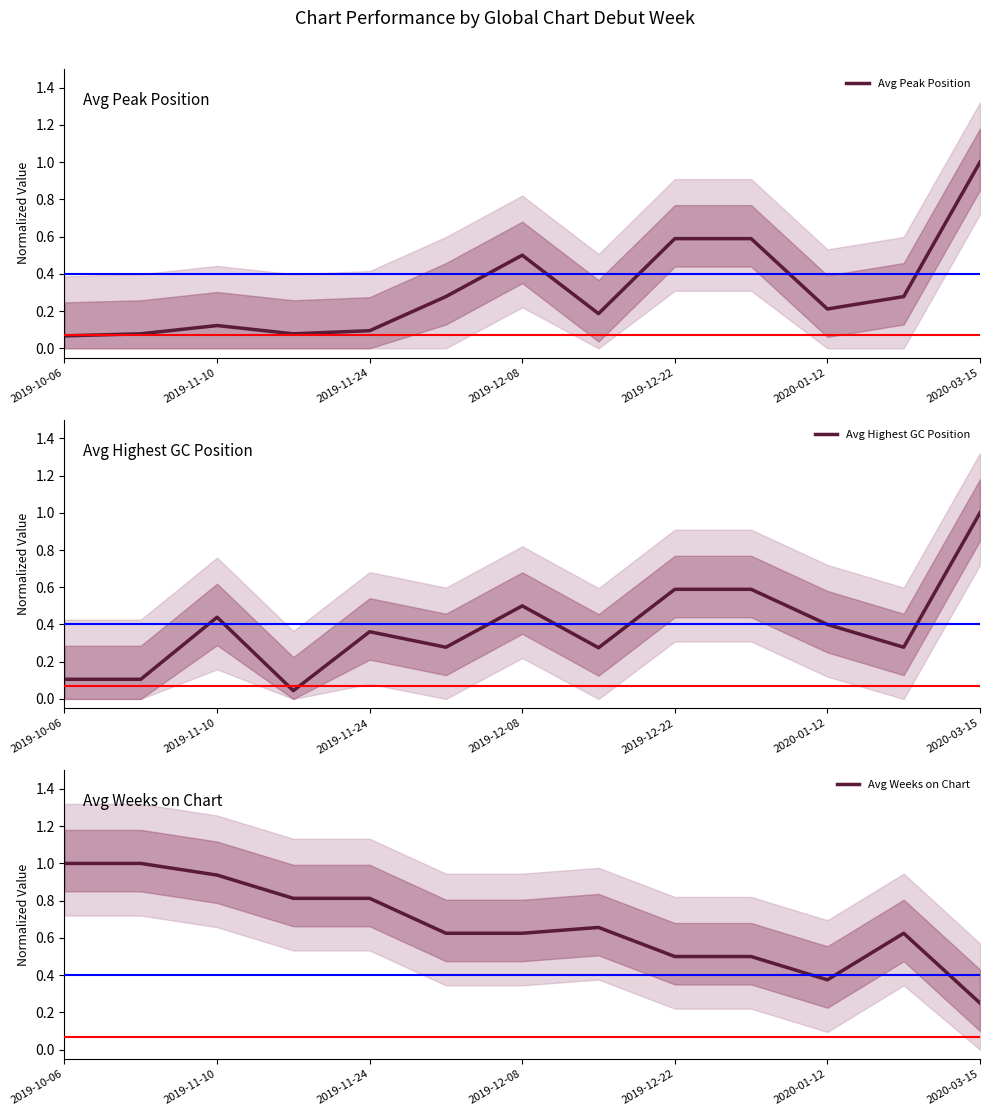

True or false: Avg Highest GC Position has more than 0 points higher than both neighbors.

True